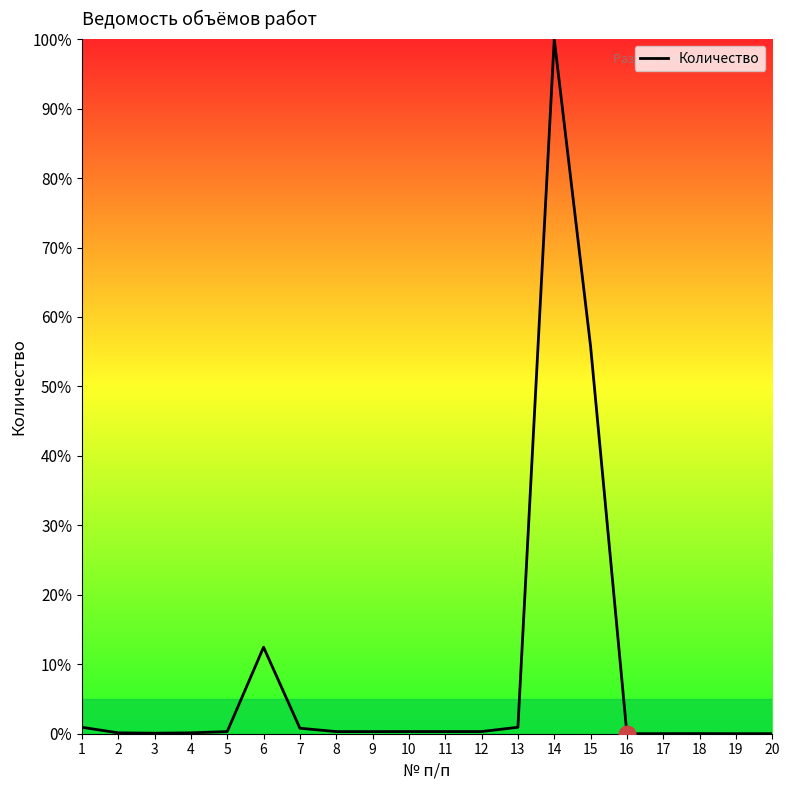

Count the number of data series in this chart.

1